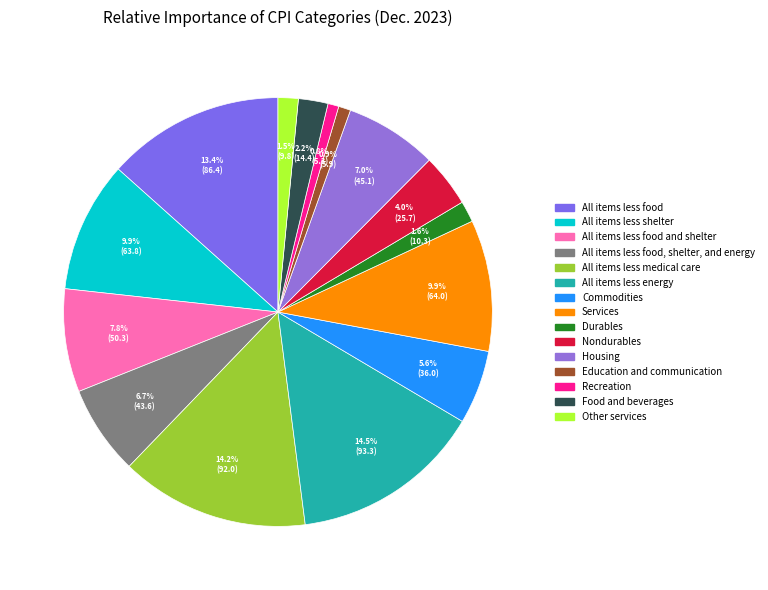

Count the number of slices in the pie.

15